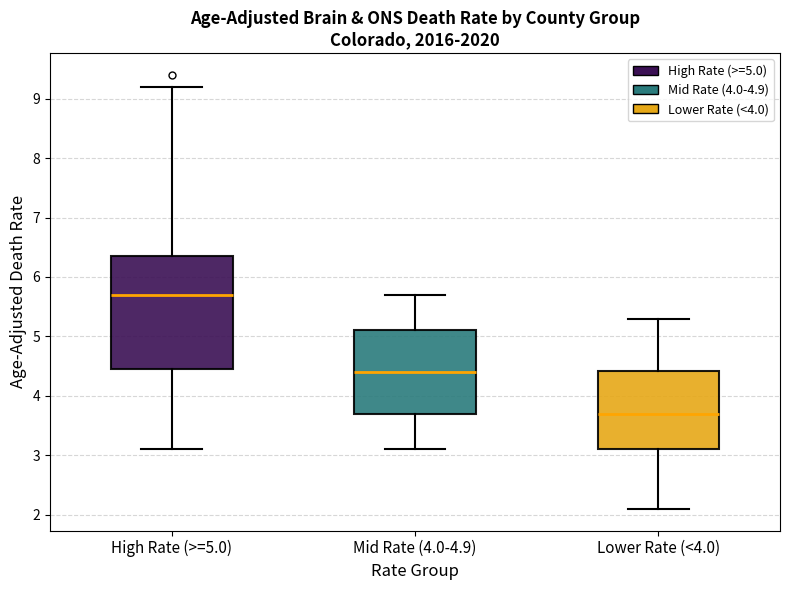

Reading left to right, read every box against the y-axis: the position of its median line, the range the box covers, and the ends of its whiskers. The values are not printed on the chart, so give them approximately, as read against the axis.

High Rate (>=5.0): median 5.7, box 4.5 to 6.4, whiskers 3.1 to 9.2
Mid Rate (4.0-4.9): median 4.4, box 3.7 to 5.1, whiskers 3.1 to 5.7
Lower Rate (<4.0): median 3.7, box 3.1 to 4.4, whiskers 2.1 to 5.3